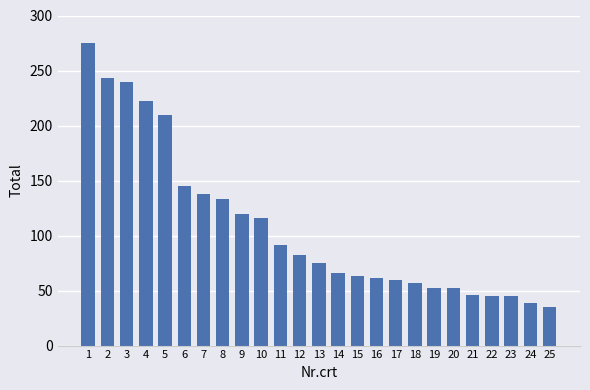

The value at 20 is 52. True or false?

True